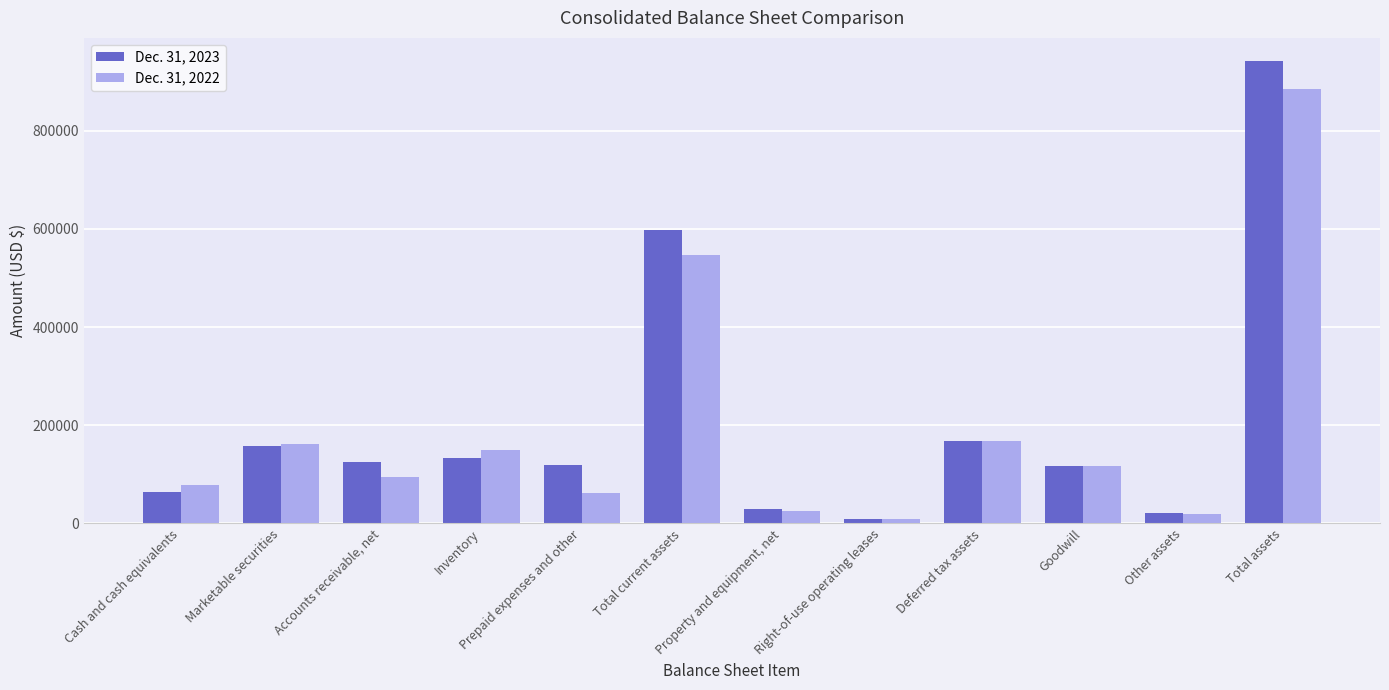

What is the label of the 1st bar from the left?

Cash and cash equivalents